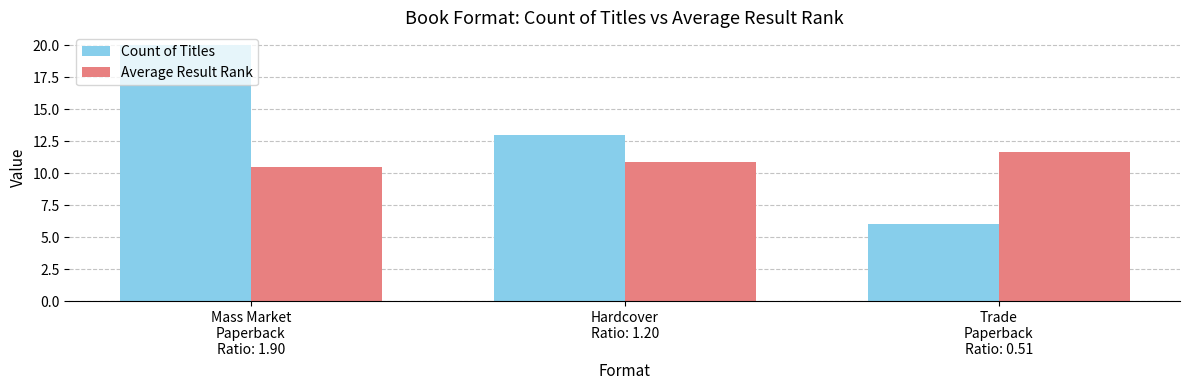

Are the bars grouped side by side (vs. stacked)?

Yes